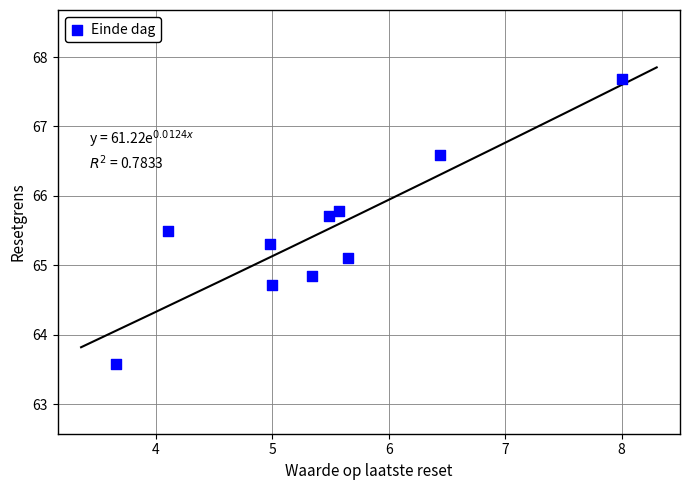

What is the range of X values (max minus min)?

4.3